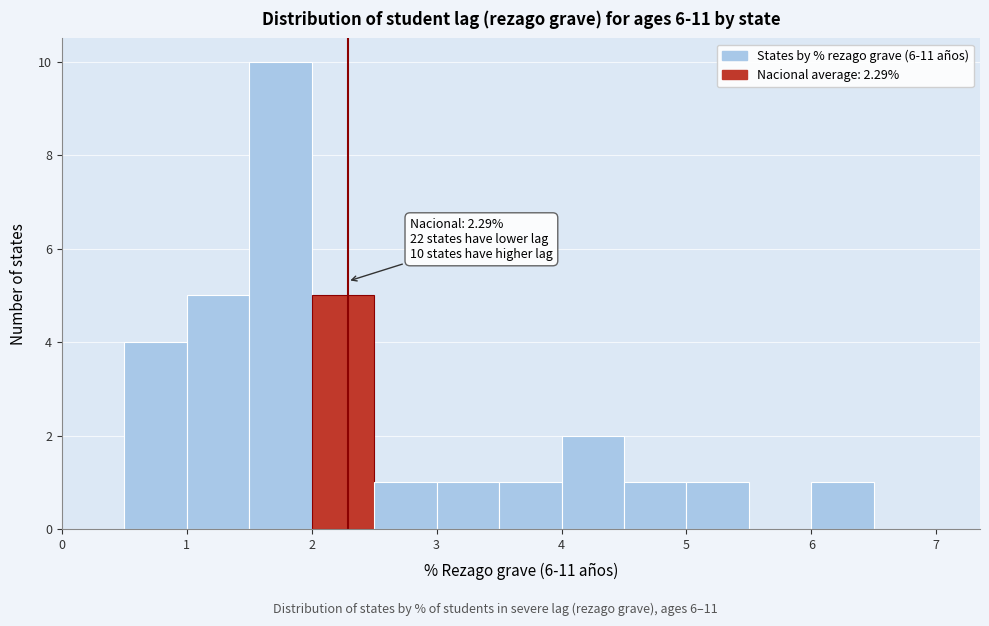

Which range on the x-axis has the tallest bar?

1.5 to 2.0